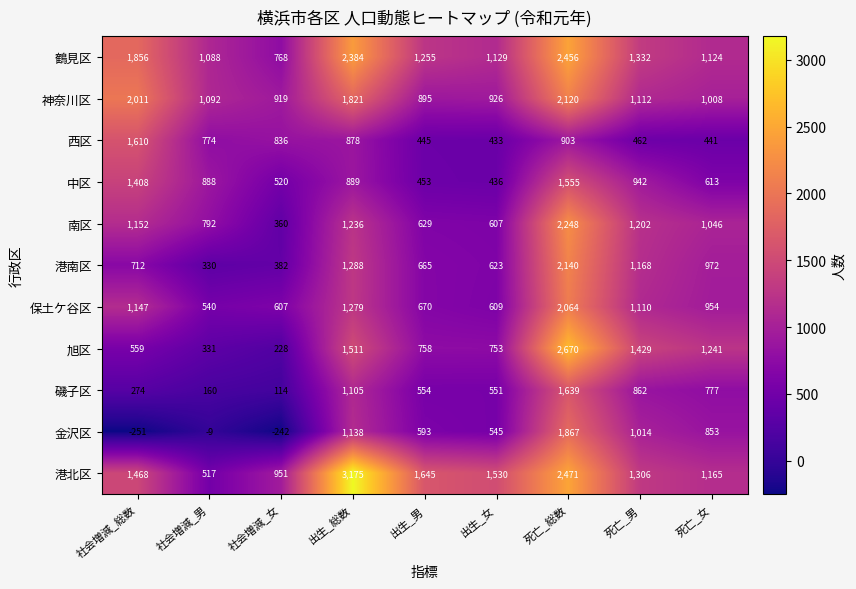

What is the approximate value of 神奈川区 at 死亡_女, to the nearest 10?

1010